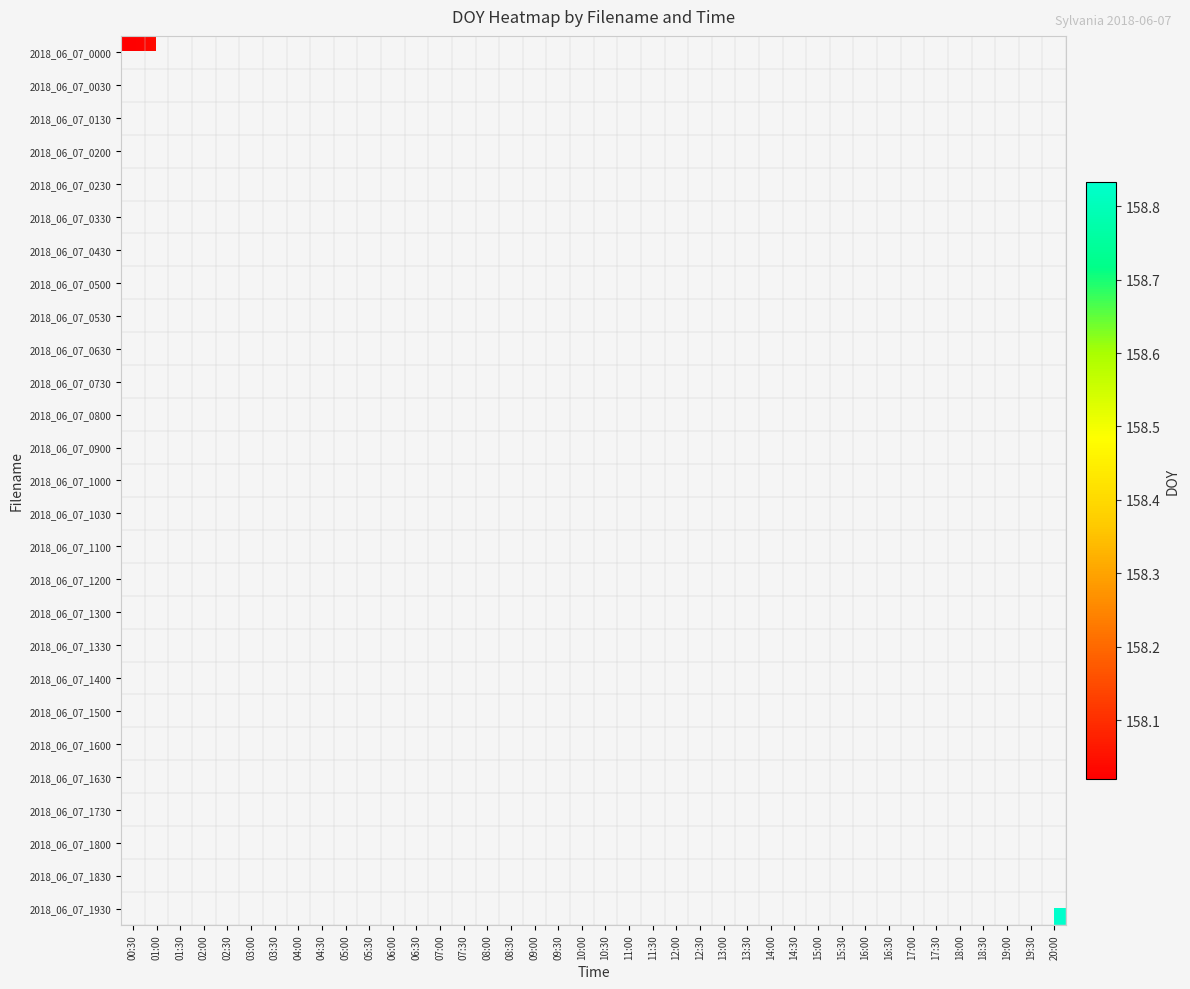

At how many categories does at least one series exceed 158?

40